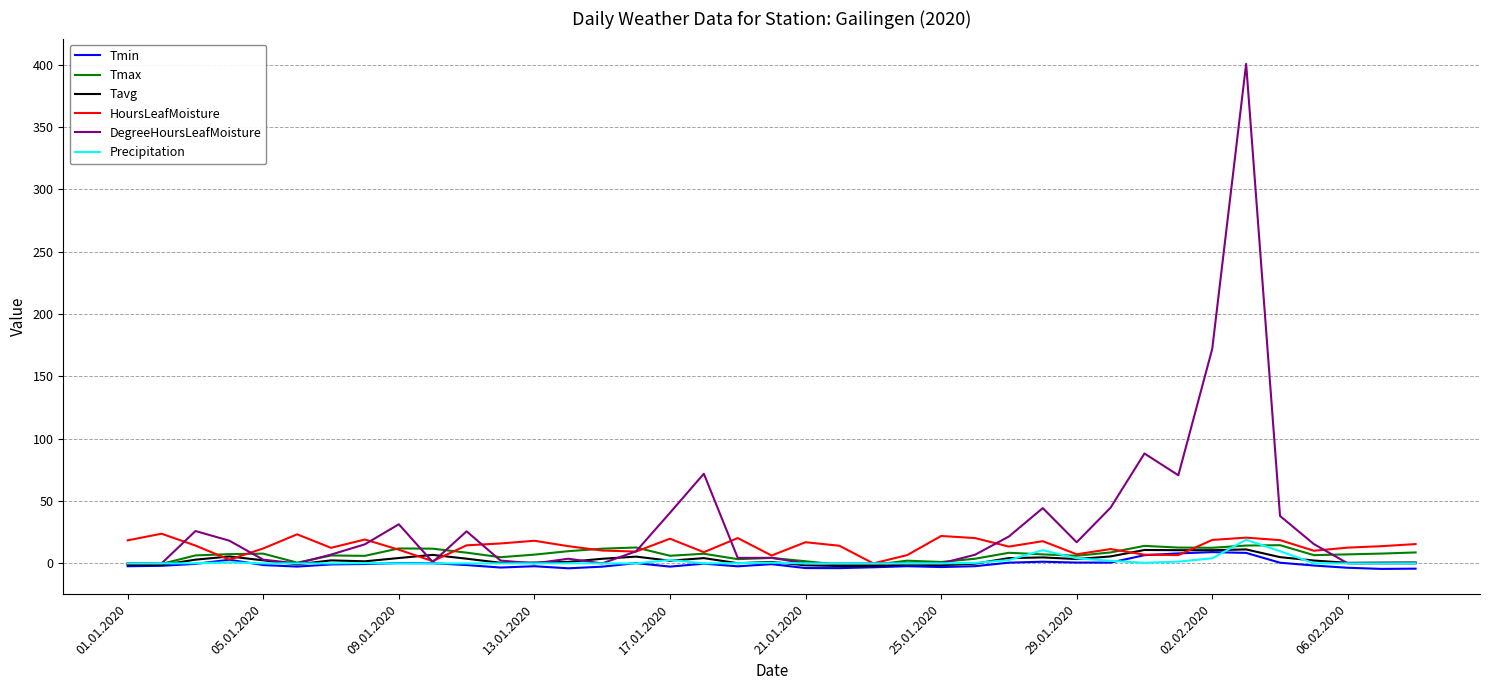

In Precipitation, how many points are higher than both neighbors (excluding endpoints)?

7